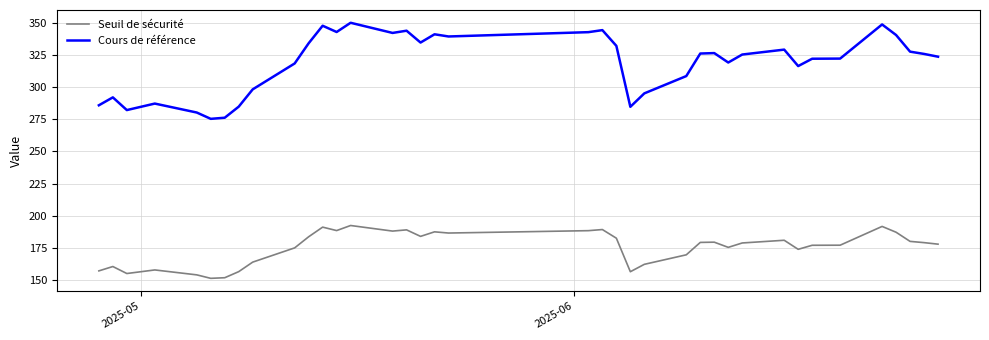

Which series has the largest total across all categories?

Cours de référence